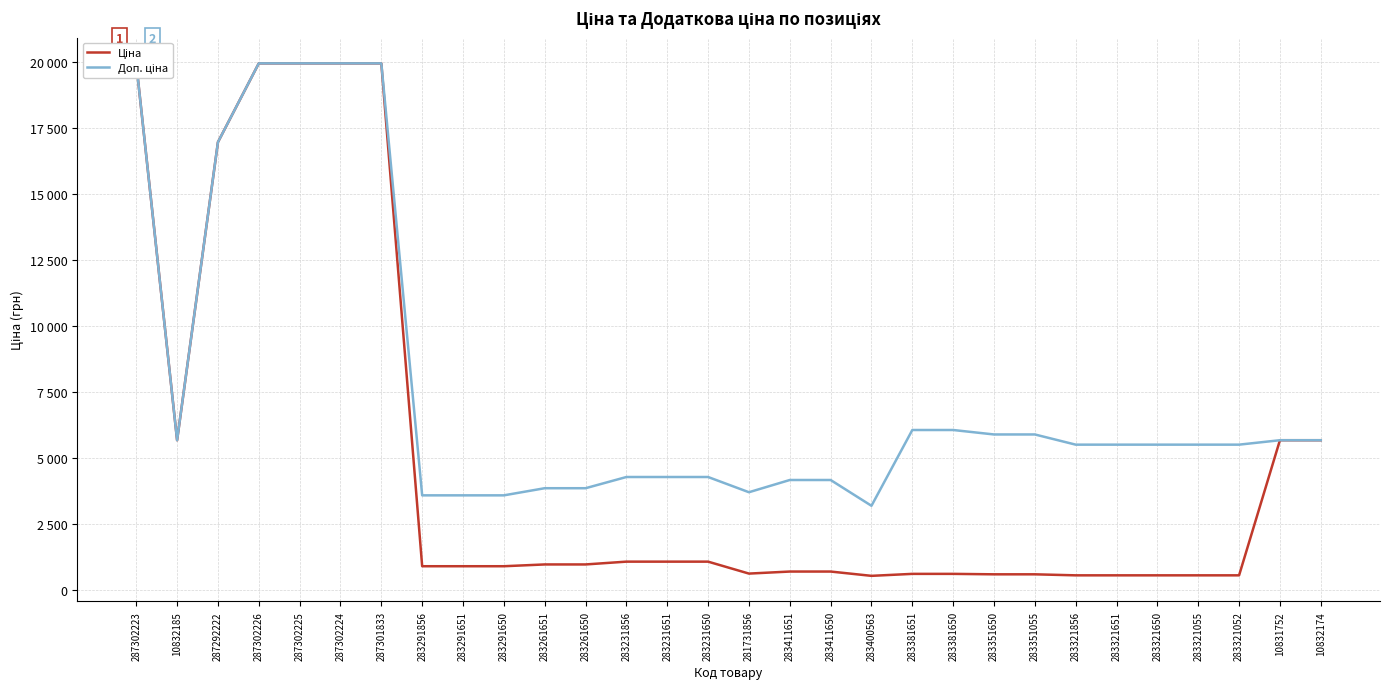

What is the sum of the Доп. ціна values at 283261650 and 283321052?

9359.8